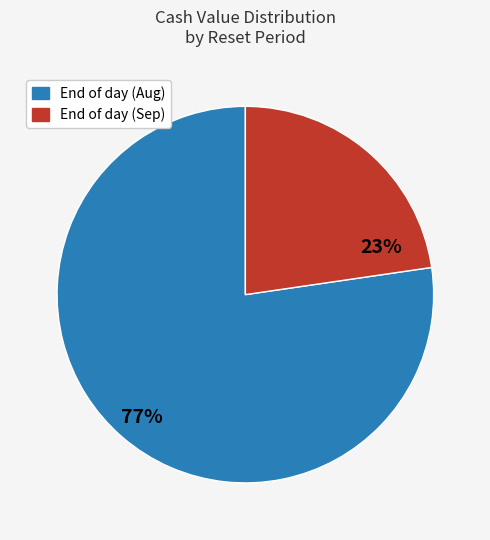

Is the sum of End of day (Aug) and End of day (Sep) greater than half?

Yes